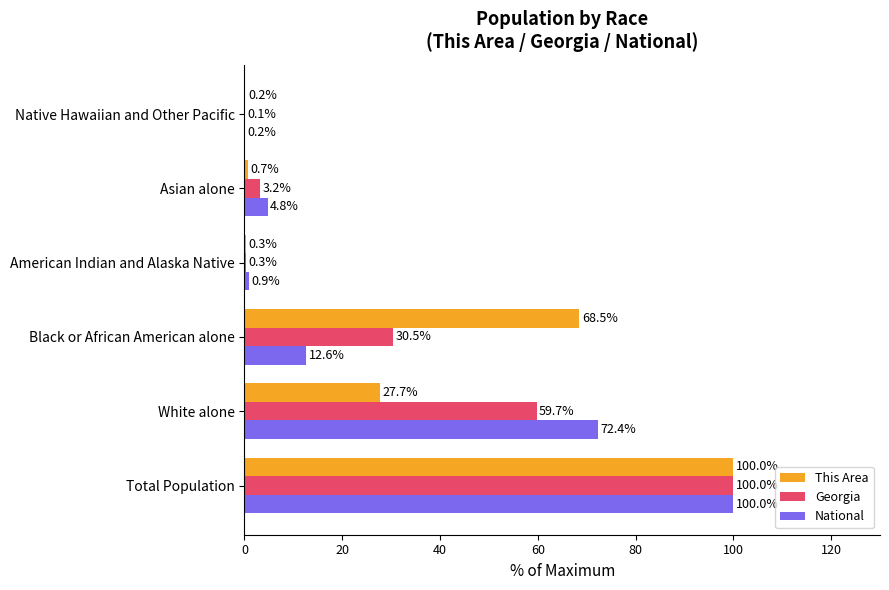

What is the sum of all This Area values?

197.4